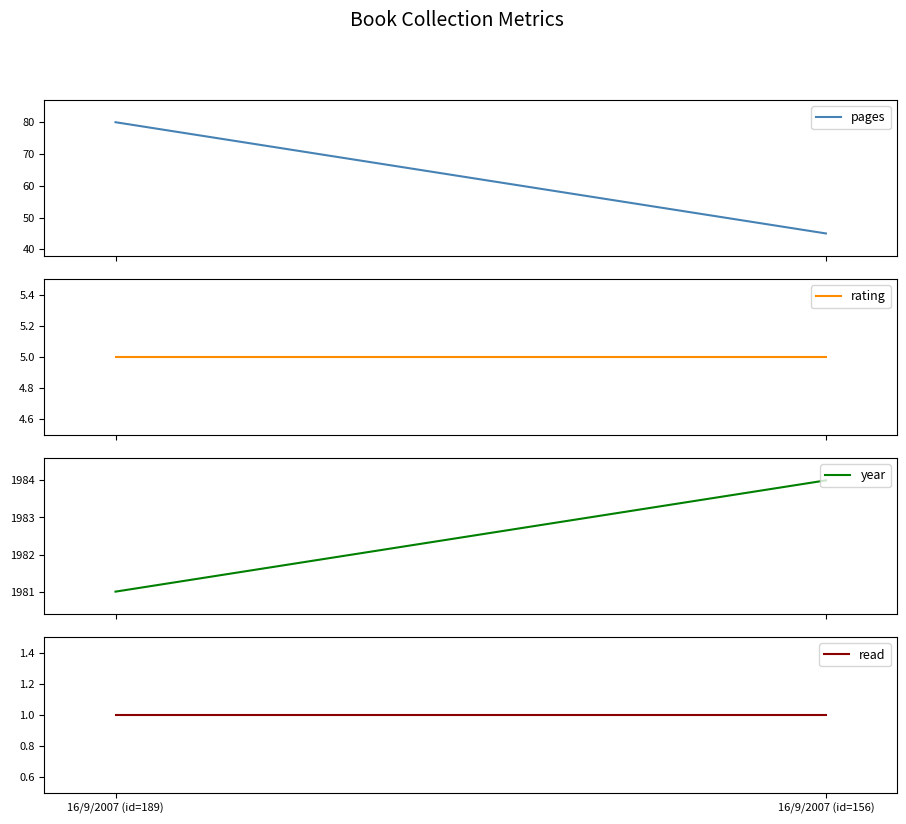

What is the label of the 1st point from the right?

16/9/2007 (id=156)